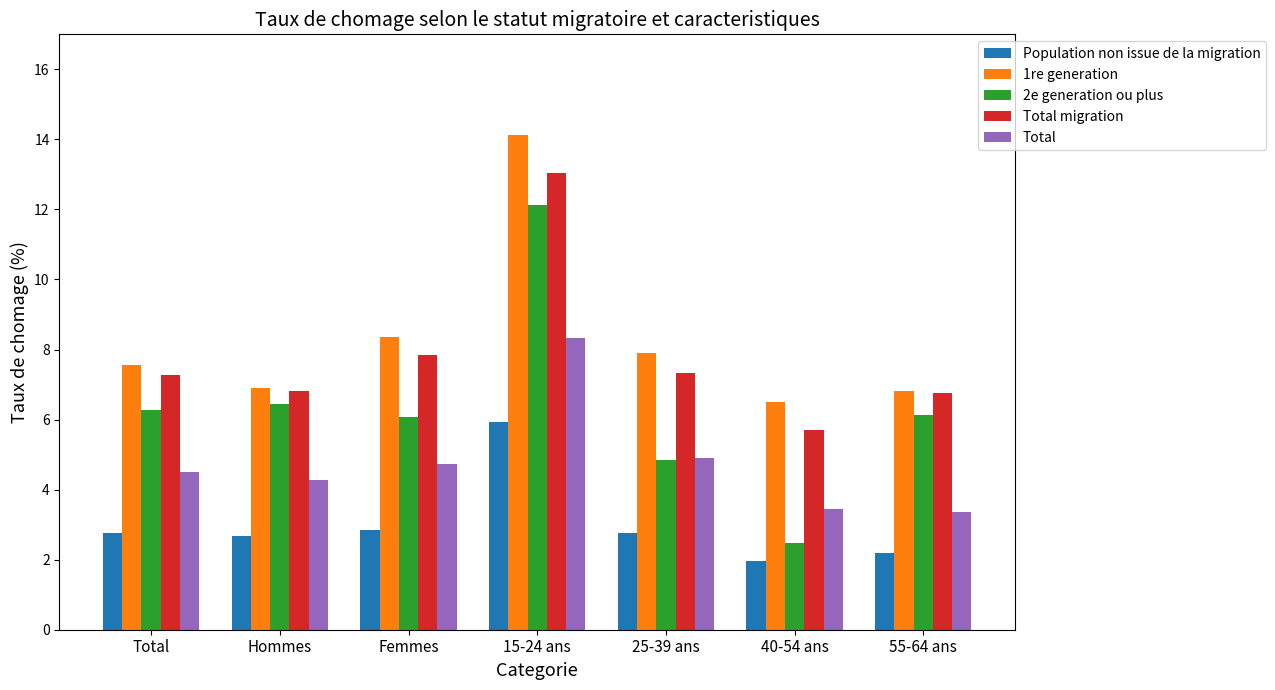

How many bars are there in each group?

5